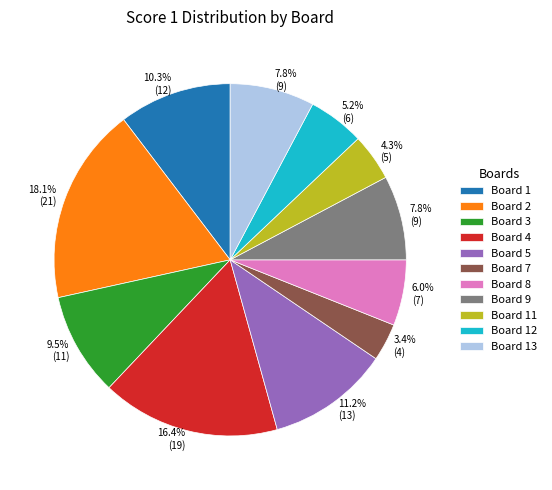

What is the largest slice in the pie chart?

Board 2